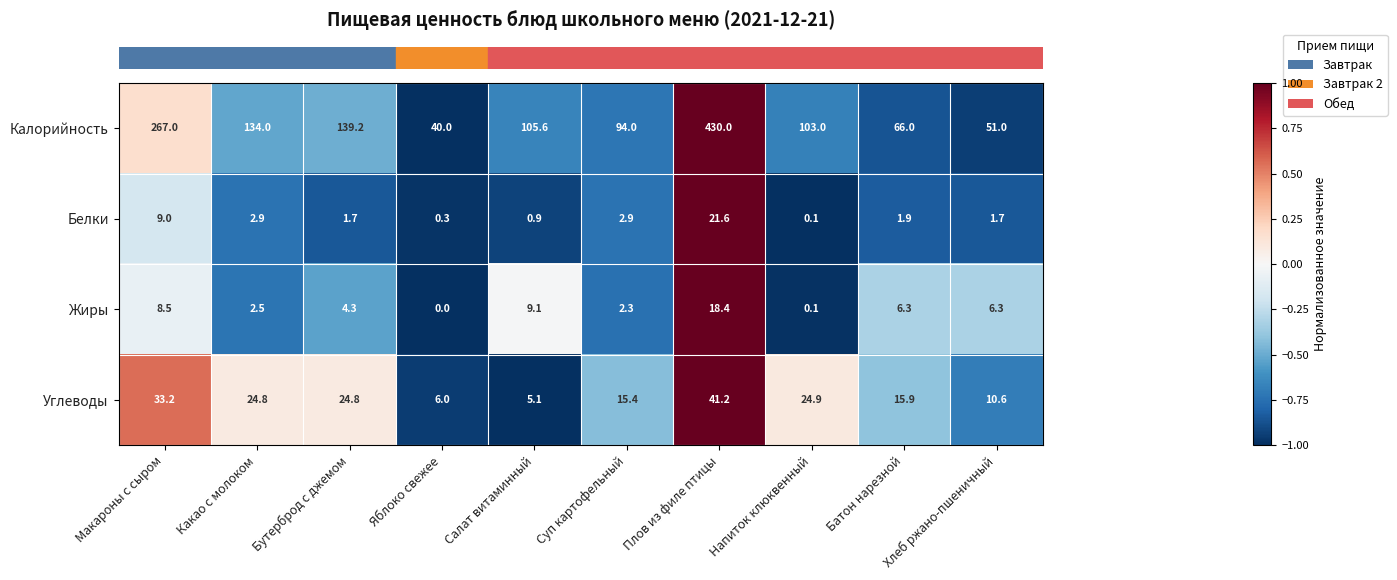

What is the difference between the highest and lowest values at Салат витаминный?

104.7